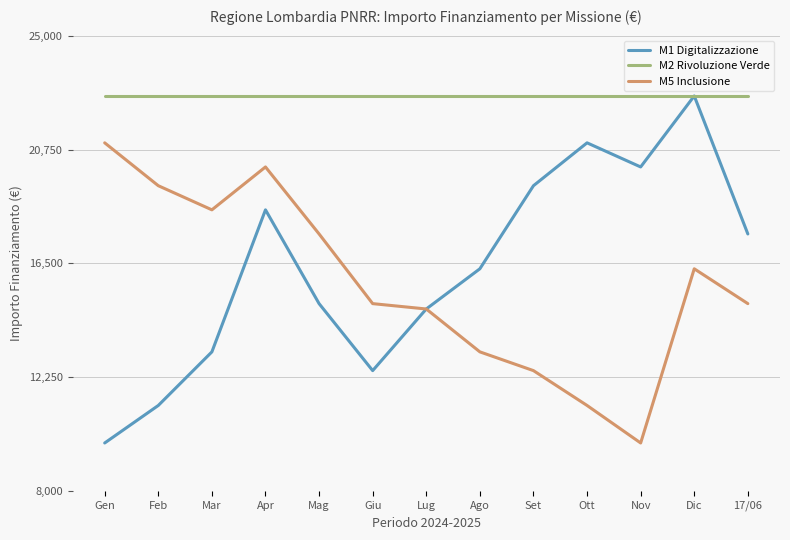

At which label is M1 Digitalizzazione closest to 16275?

Ago